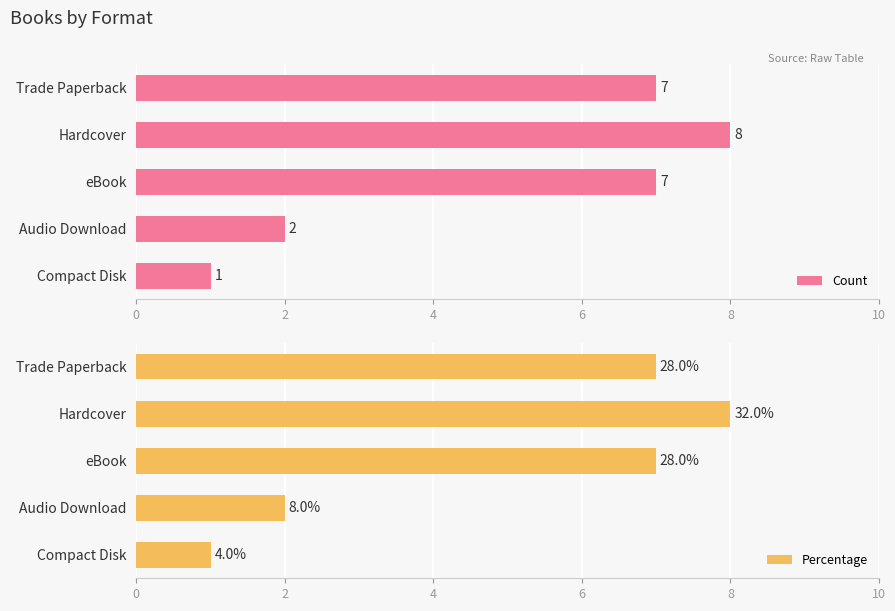

What is the minimum value shown in the chart?

1